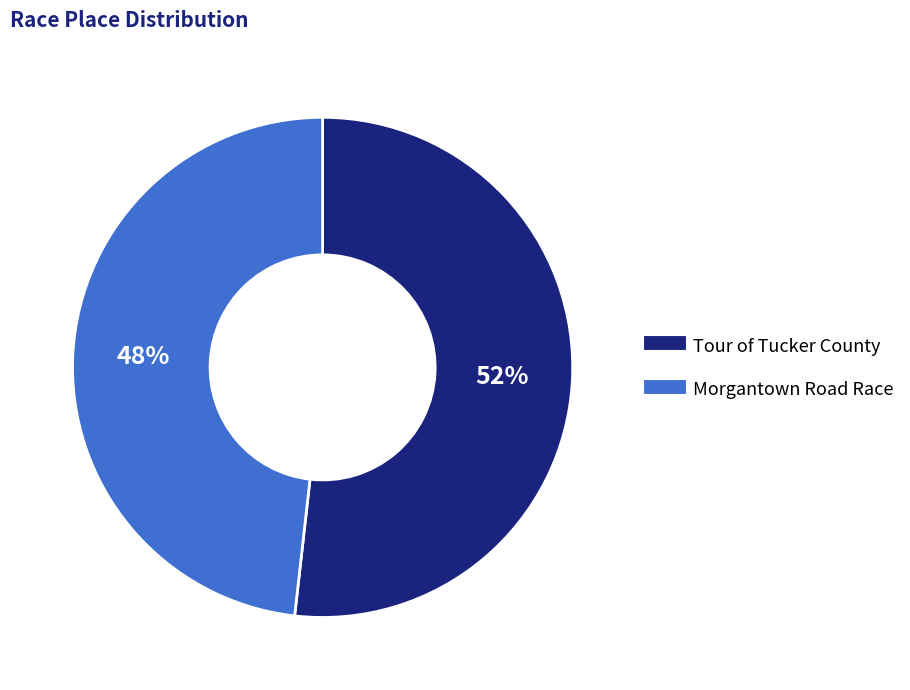

Is it true that Morgantown Road Race is 48% of the pie?

True